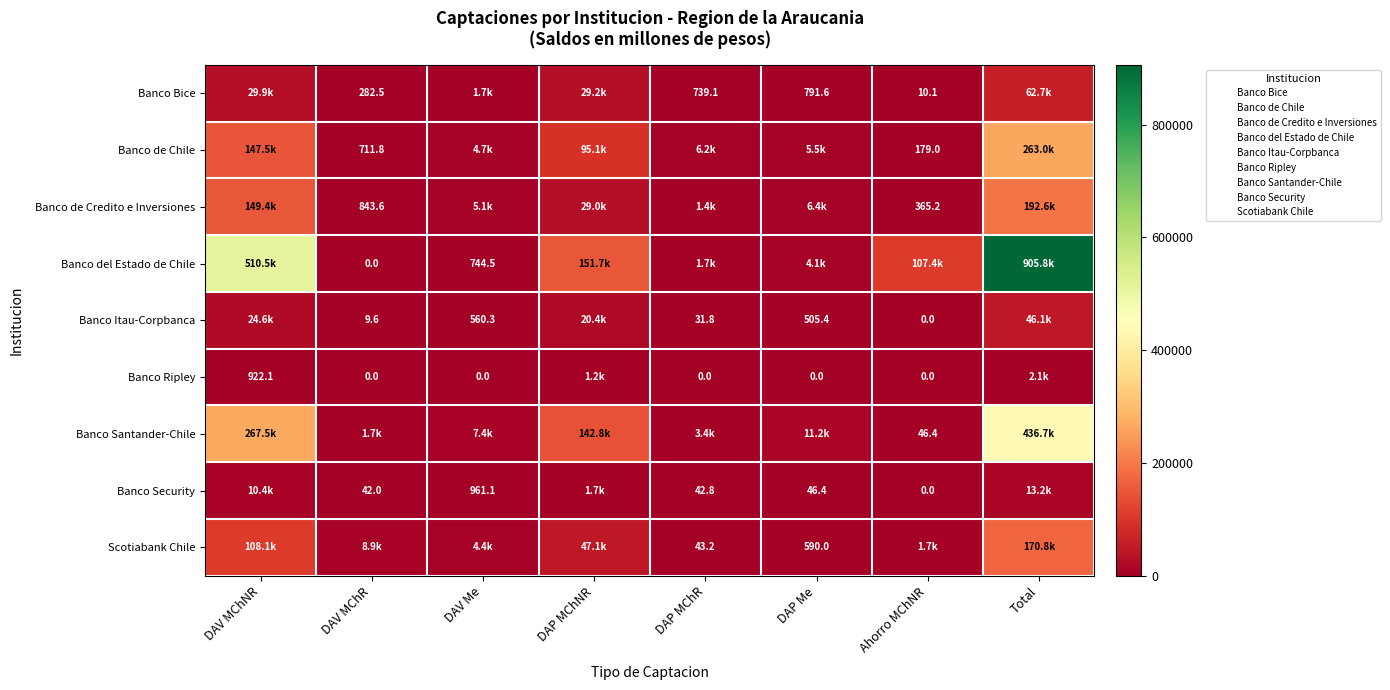

Is it true that Banco Ripley equals 1291.4 at DAP Me?

False